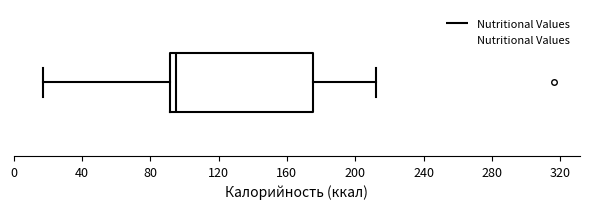

Where does the median line of the box sit on the x-axis? The values are not printed on the chart, so give them approximately, as read against the axis.

95